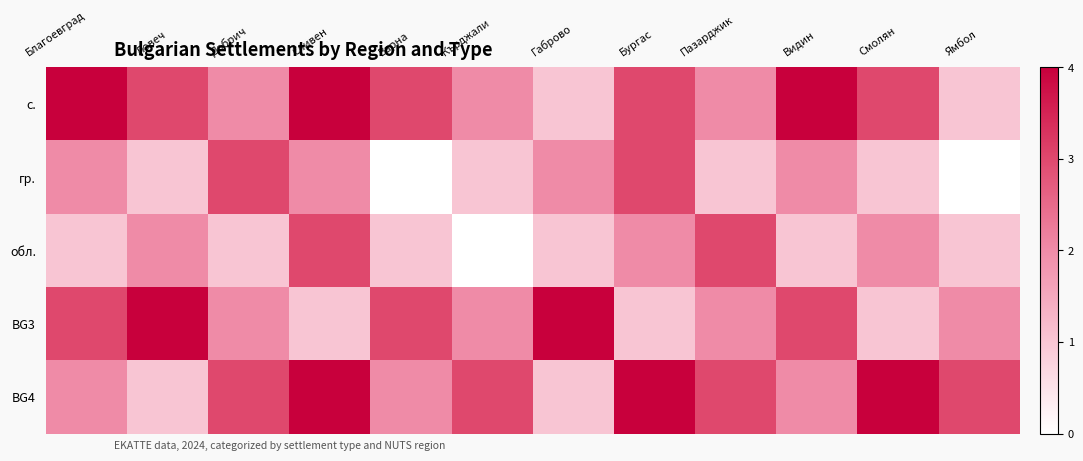

At which category does the chart reach its minimum across all series?

Варна